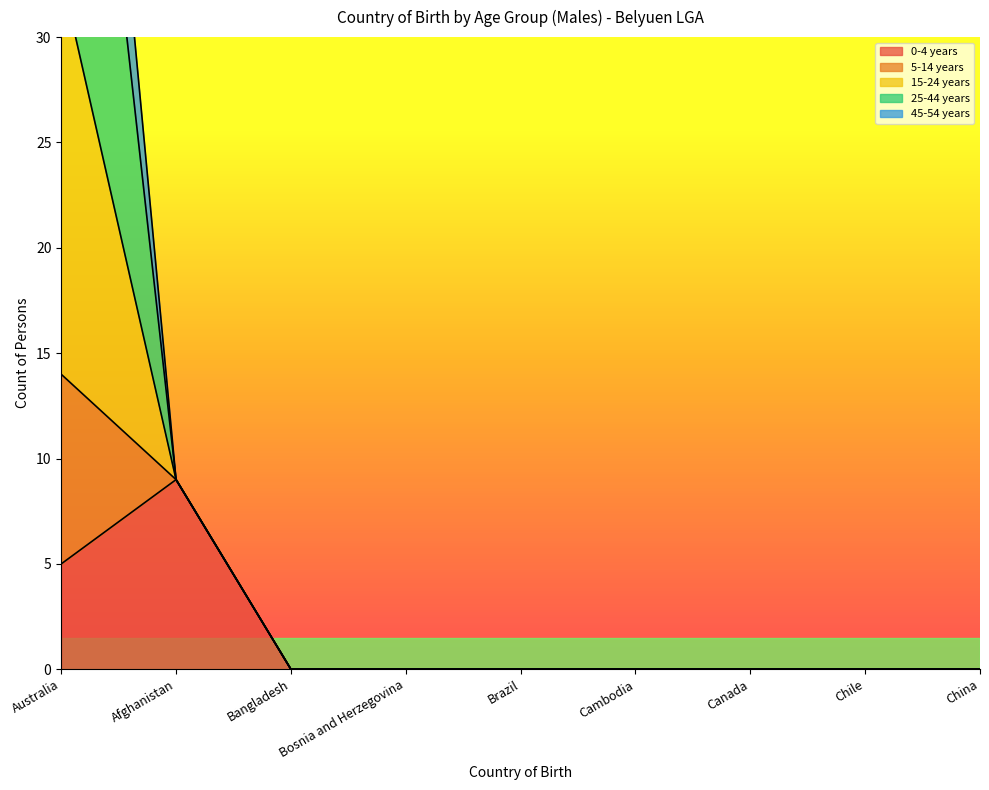

What is the label of the 2nd point from the left?

Afghanistan